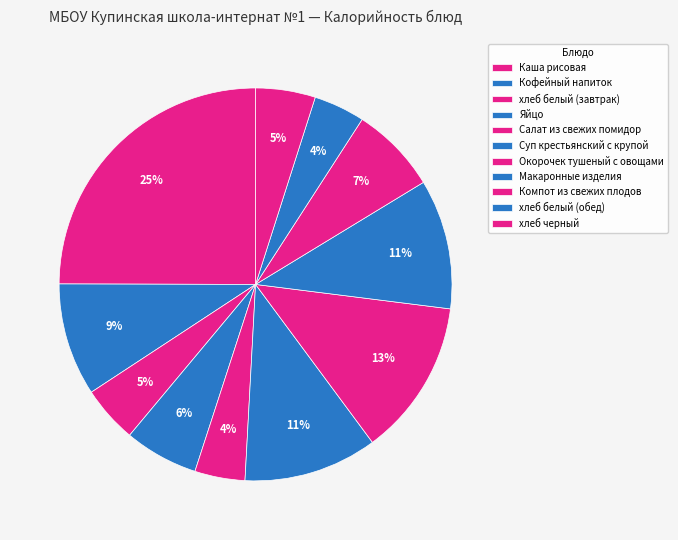

What is the largest slice in the pie chart?

Каша рисовая